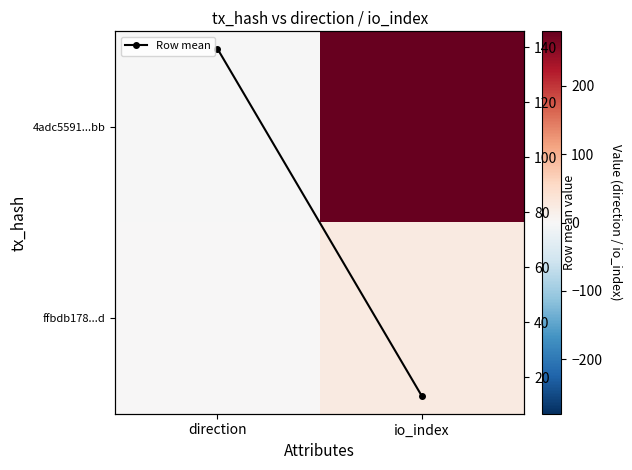

Where is ffbdb178...d nearest to the value 13?

direction